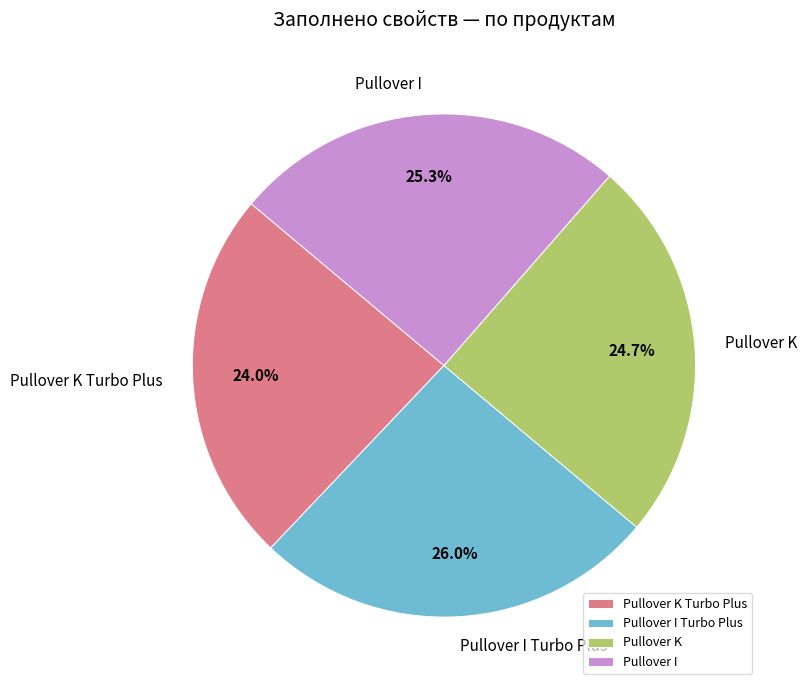

Rank the categories by value from highest to lowest.

Pullover I Turbo Plus, Pullover I, Pullover K, Pullover K Turbo Plus